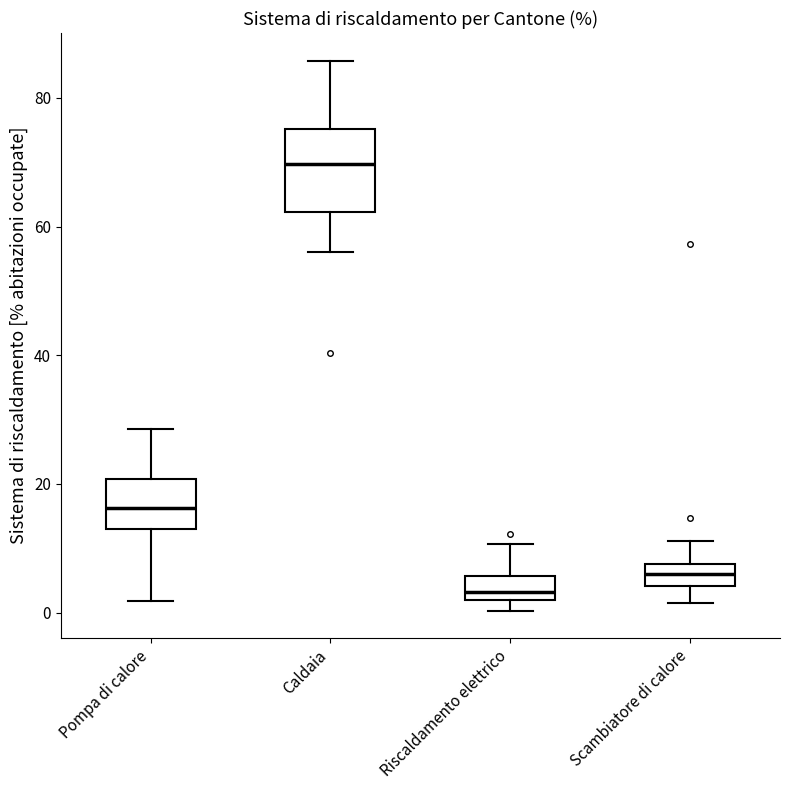

Reading left to right, read every box against the y-axis: the position of its median line, the range the box covers, and the ends of its whiskers. The values are not printed on the chart, so give them approximately, as read against the axis.

Pompa di calore: median 16, box 14 to 20, whiskers 2 to 28
Caldaia: median 70, box 62 to 76, whiskers 56 to 86
Riscaldamento elettrico: median 4, box 2 to 6, whiskers 0 to 10
Scambiatore di calore: median 6, box 4 to 8, whiskers 2 to 12